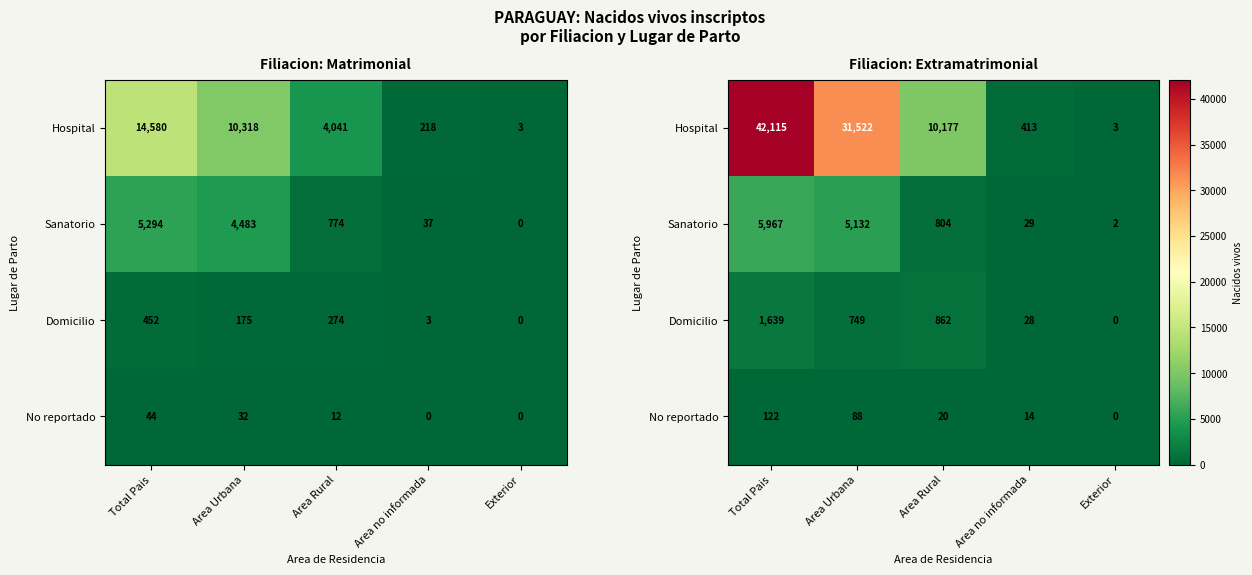

How many data points in Sanatorio are above 804?

2